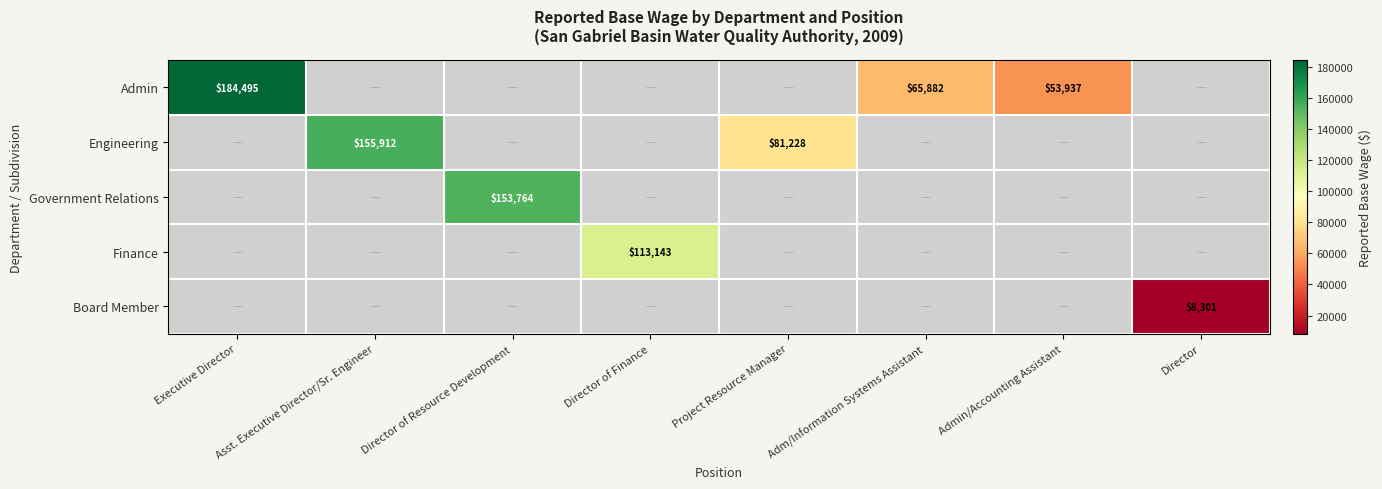

How many data points does each series have?

8